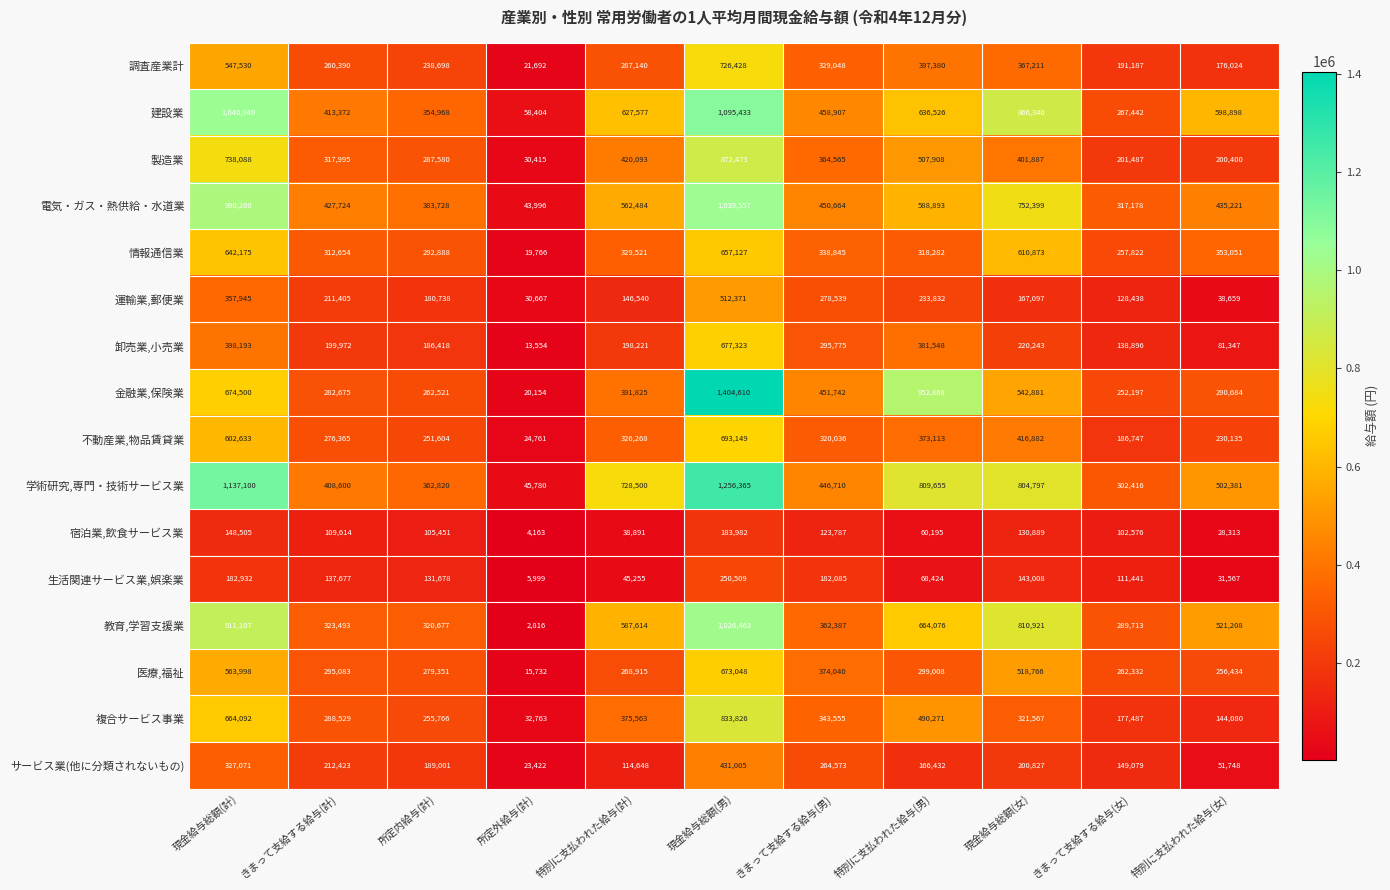

What is the sum of the サービス業(他に分類されないもの) values at きまって支給する給与(女) and 特別に支払われた給与(男)?

315511